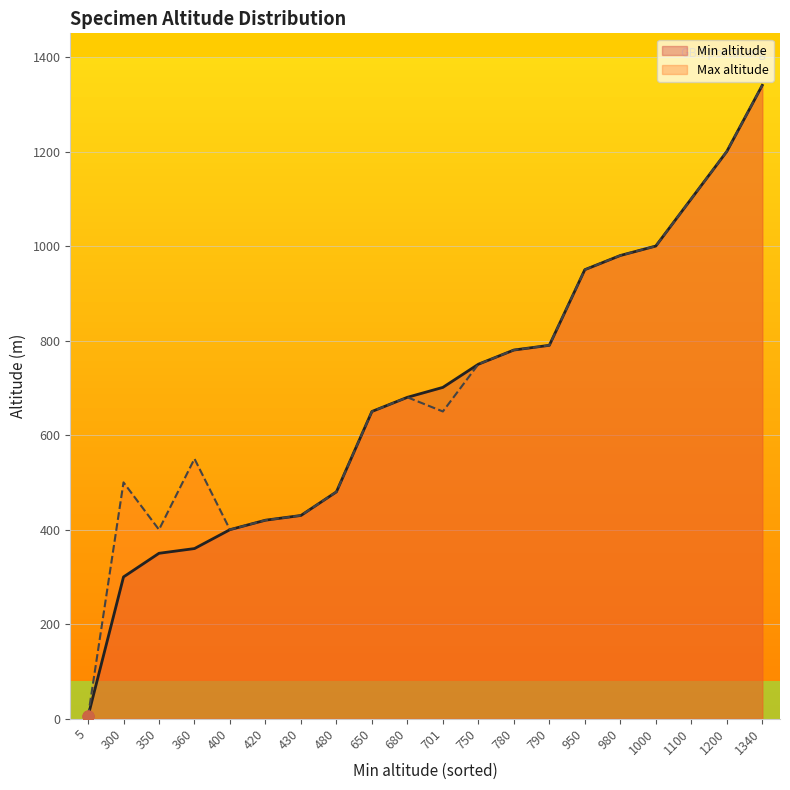

What are all the series names shown in the legend?

Min altitude, Max altitude